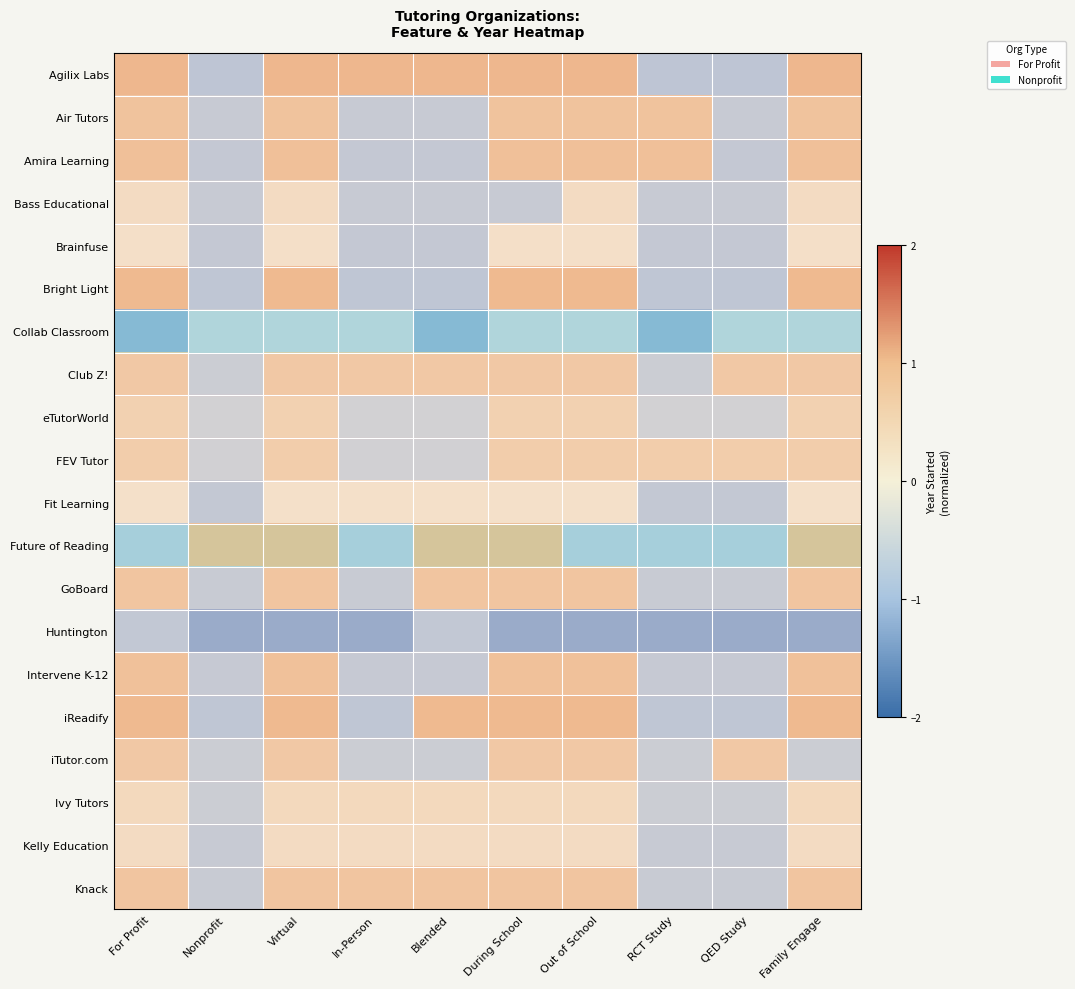

Which category has the highest value across all series?

For Profit